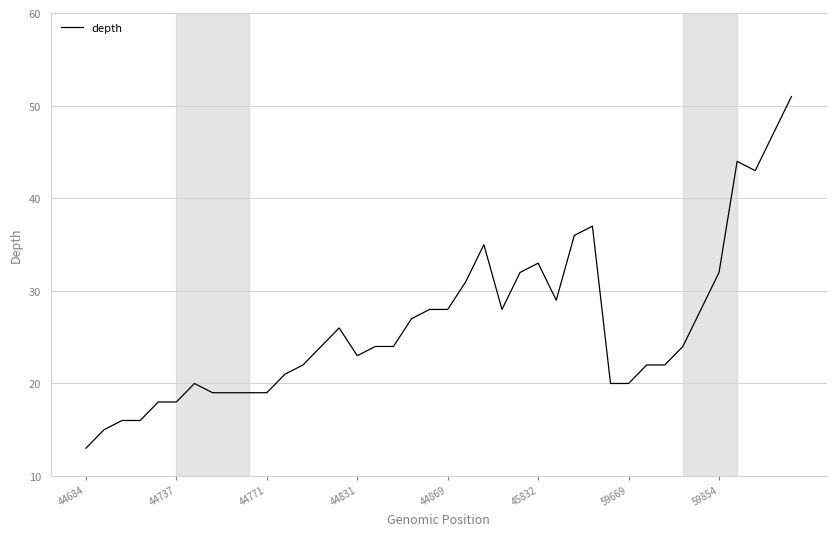

What is the greatest value displayed?

51